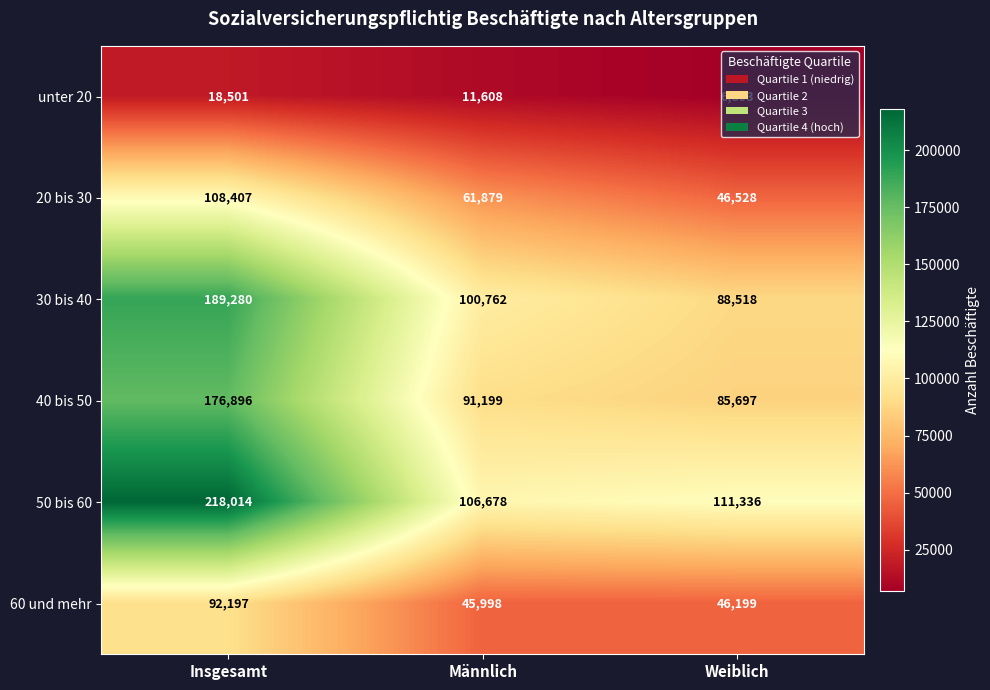

Which series has the widest spread of values?

50 bis 60